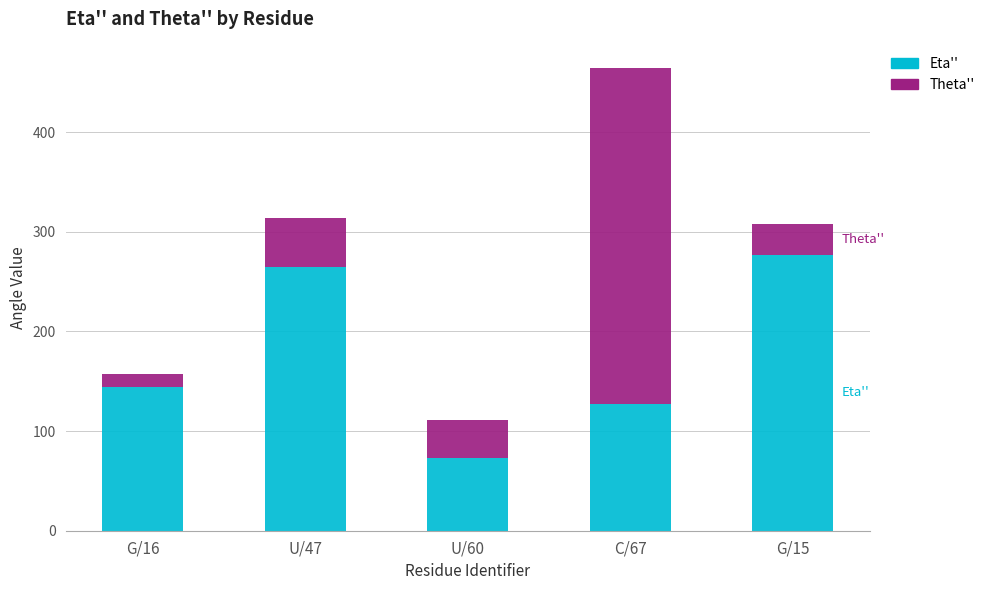

Are the bars horizontal?

No